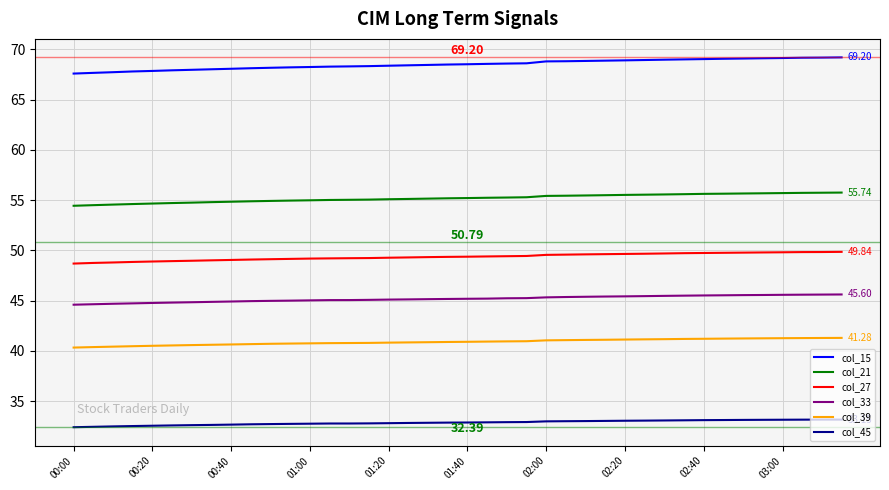

Rank the series by their maximum value, from lowest to highest.

col_45, col_39, col_33, col_27, col_21, col_15